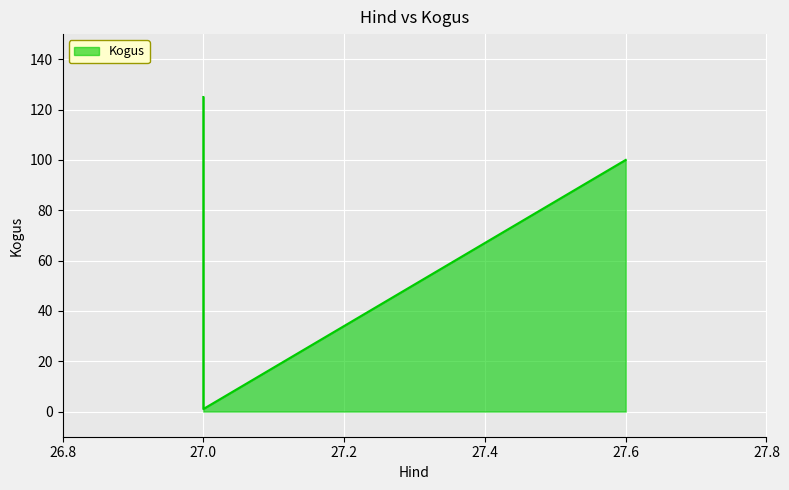

What is the ratio of the value at 27.0 to the value at 27.6?

1.2